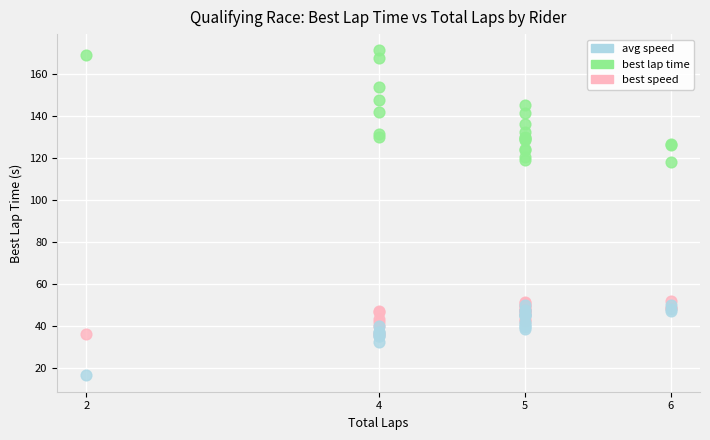

What are all the series names shown in the legend?

avg speed, best lap time, best speed